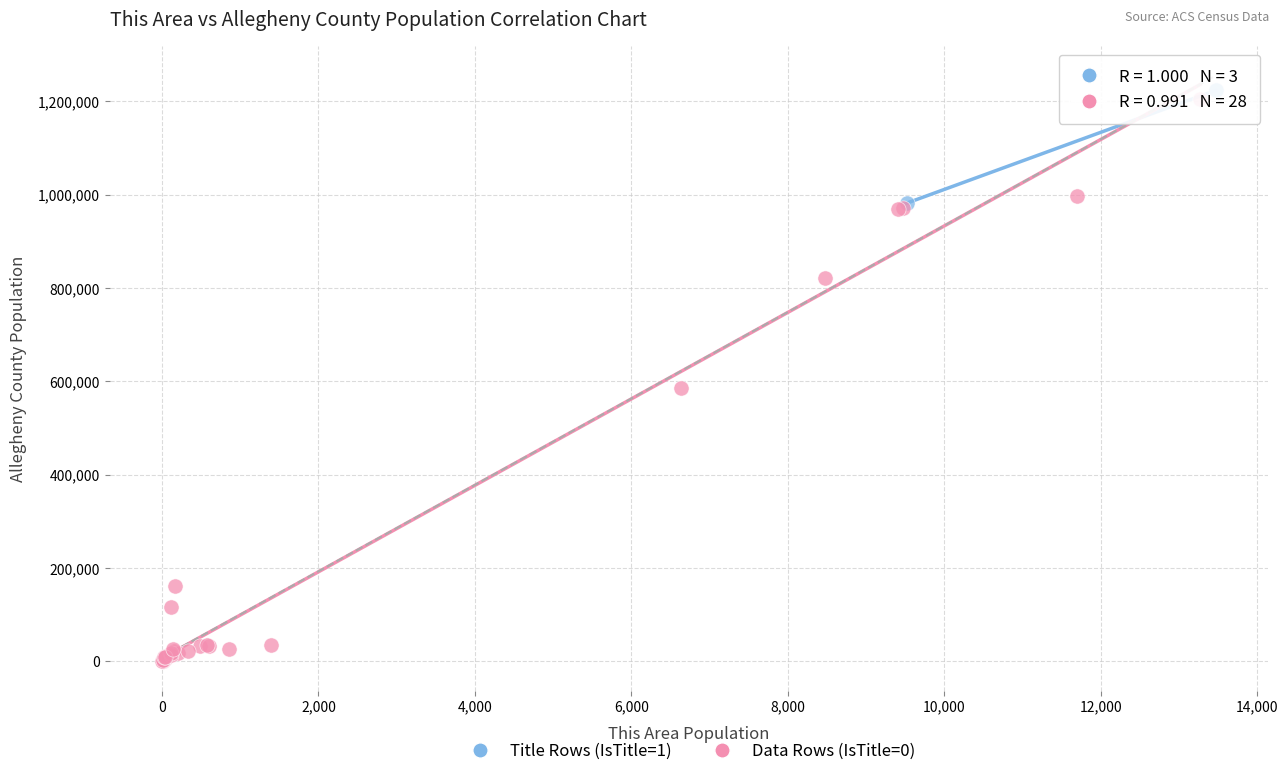

Which series reaches the minimum Y coordinate?

Data Rows (IsTitle=0)